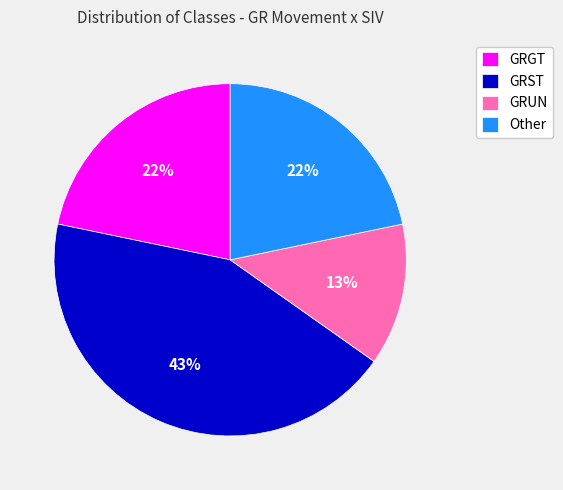

Between GRUN and GRGT, which is larger?

GRGT